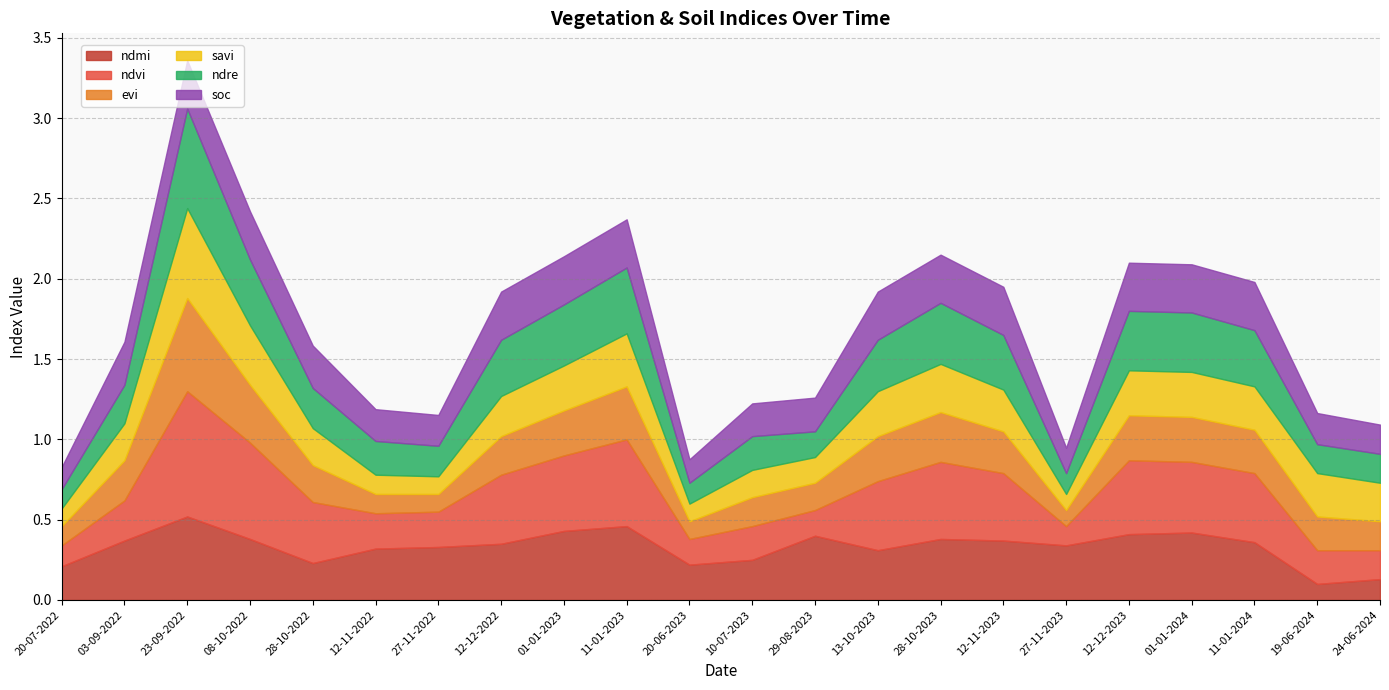

True or false: ndmi has a value of 0.1 at 28-10-2023.

False